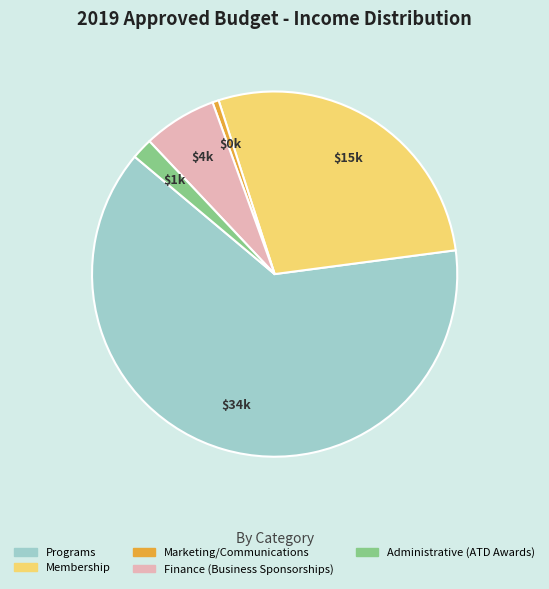

What is the smallest slice in the pie chart?

Marketing/Communications